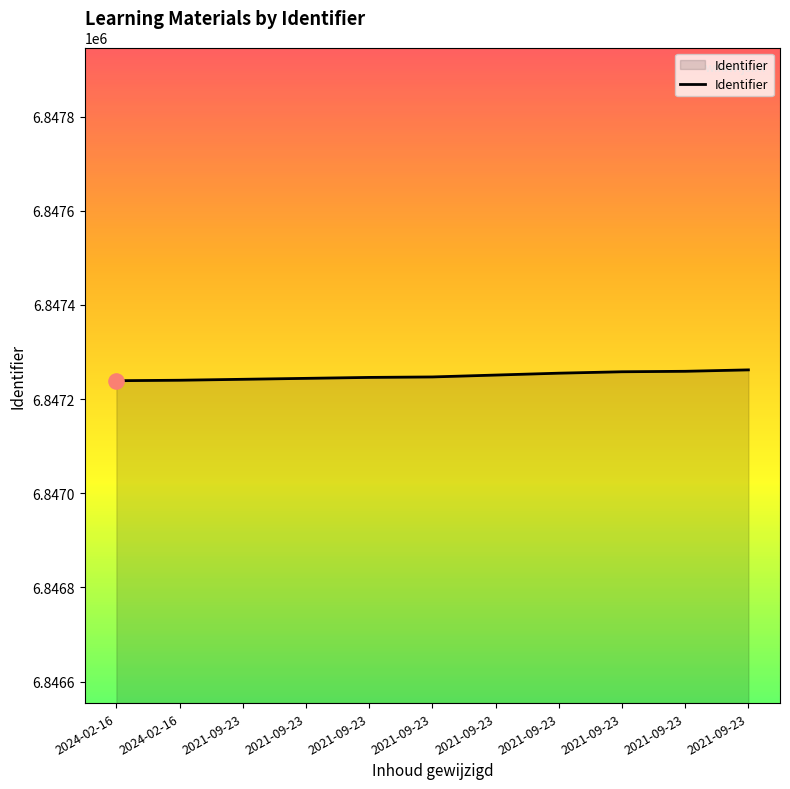

Approximately how many times larger is the value at 2021-09-23 compared to 2021-09-23?

1.0